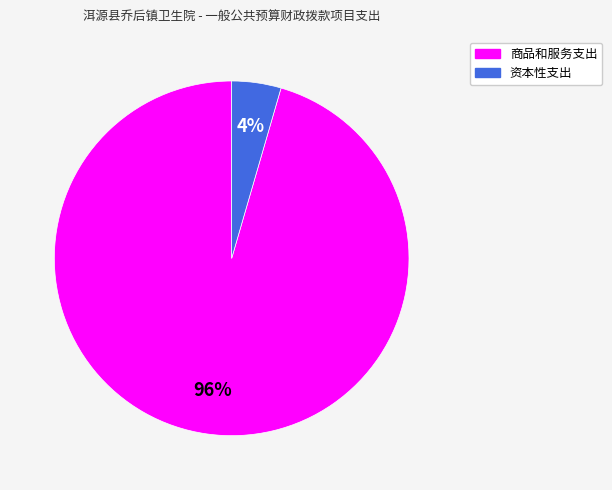

How many segments does this pie chart have?

2